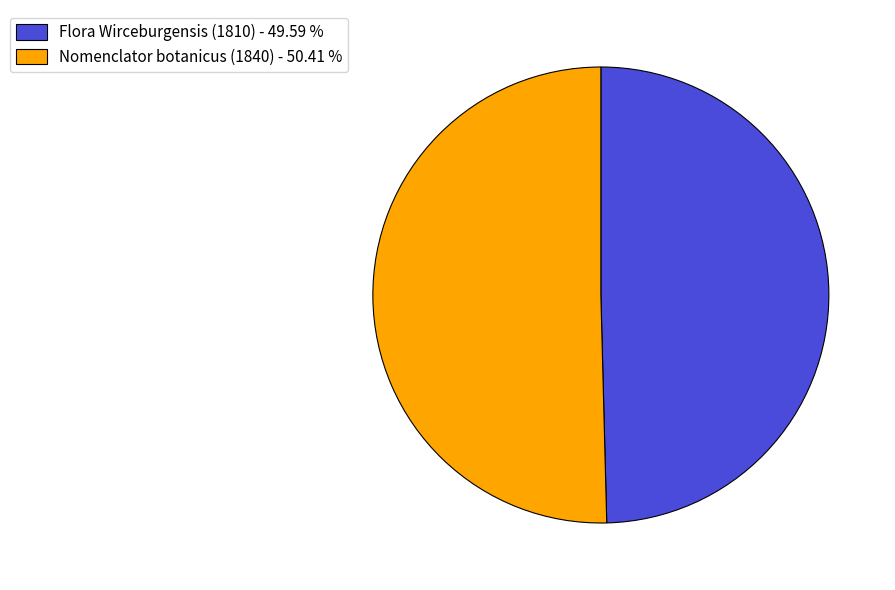

Which has a higher value, Nomenclator botanicus (1840) - 50.41 % or Flora Wirceburgensis (1810) - 49.59 %?

Nomenclator botanicus (1840) - 50.41 %